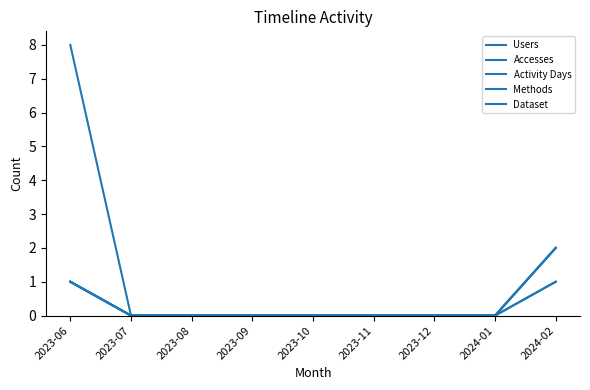

What position from the right is 2023-08?

7